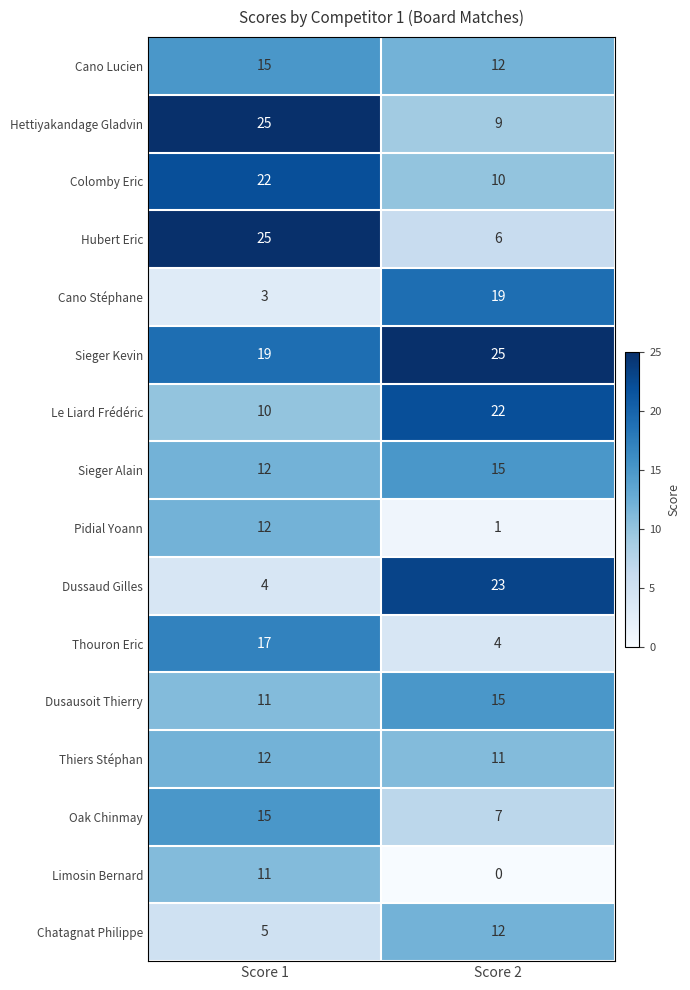

What is the approximate value of Dusausoit Thierry at Score 2?

15